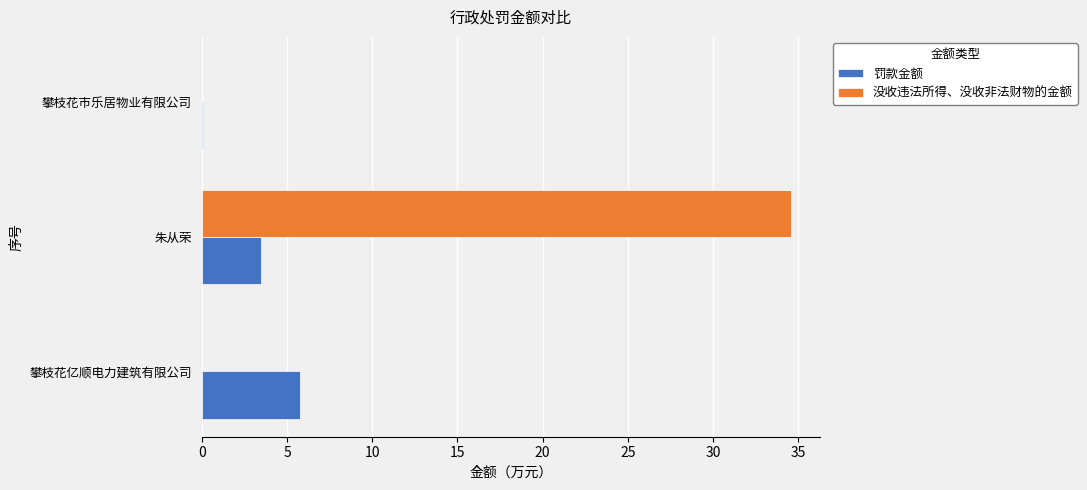

What is the sum of all 没收违法所得、没收非法财物的金额 values?

34.6